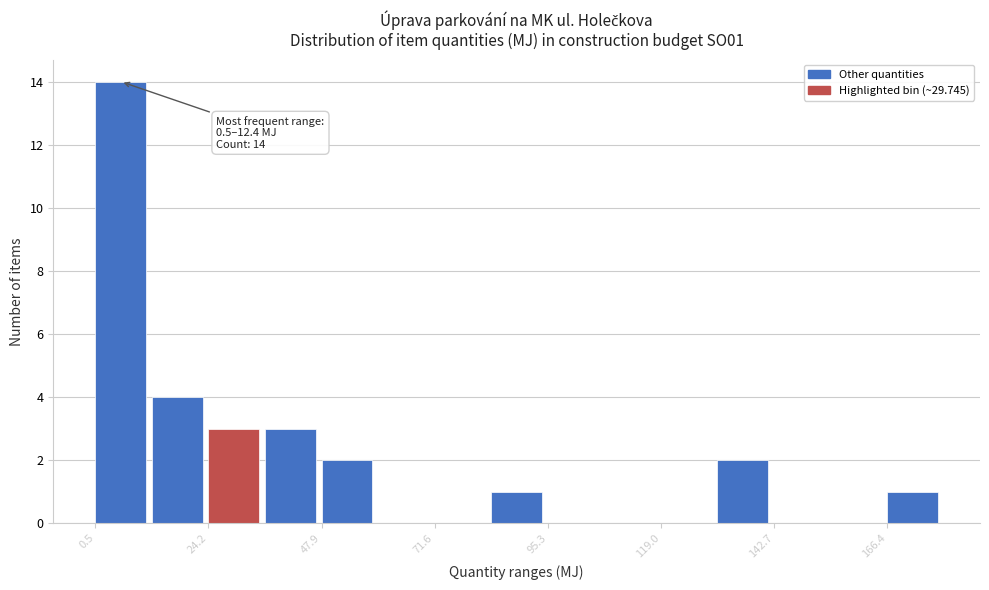

Read against the x-axis, roughly where is the centre of the tallest bar?

5